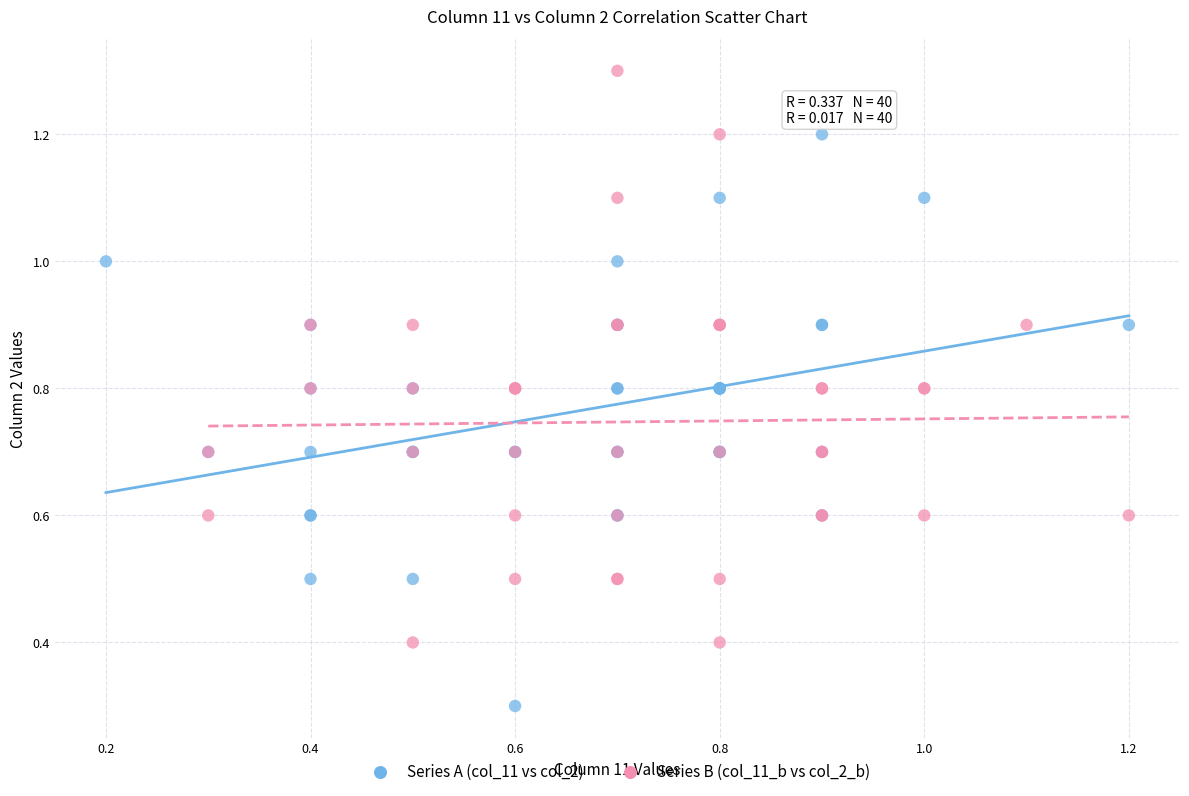

What are all the series names shown in the legend?

Series A (col_11 vs col_2), Series B (col_11_b vs col_2_b)